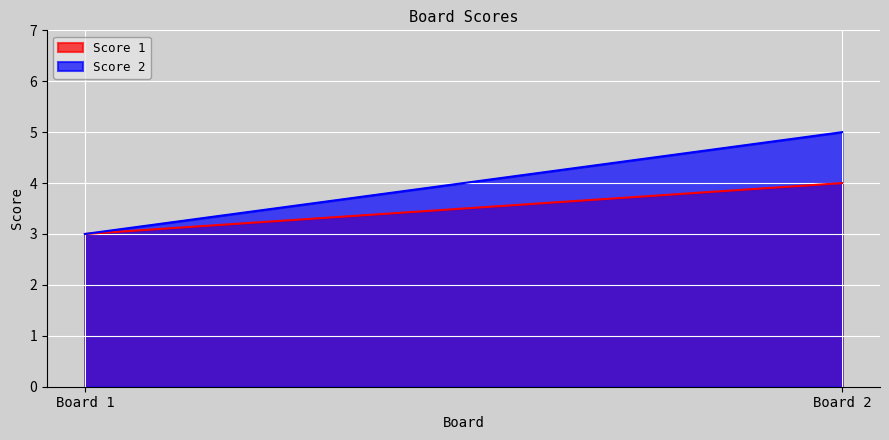

What is the sum of all Score 1 values?

7